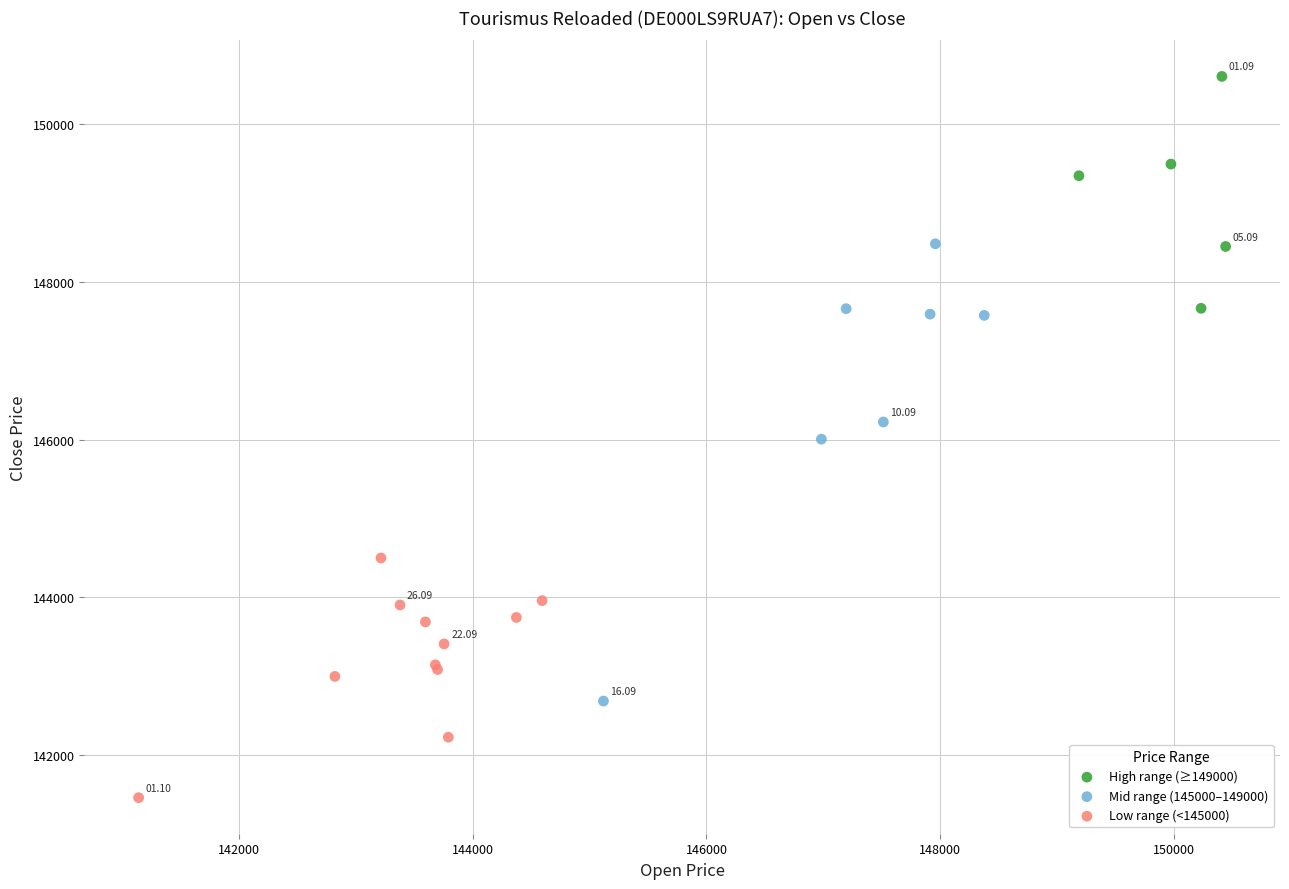

Which series has the widest spread of Y values?

Mid range (145000–149000)